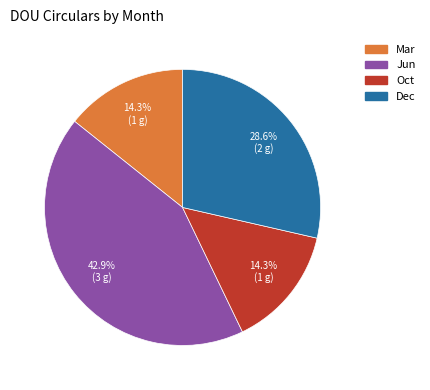

To the nearest percent, what percentage of the pie is Dec?

29%